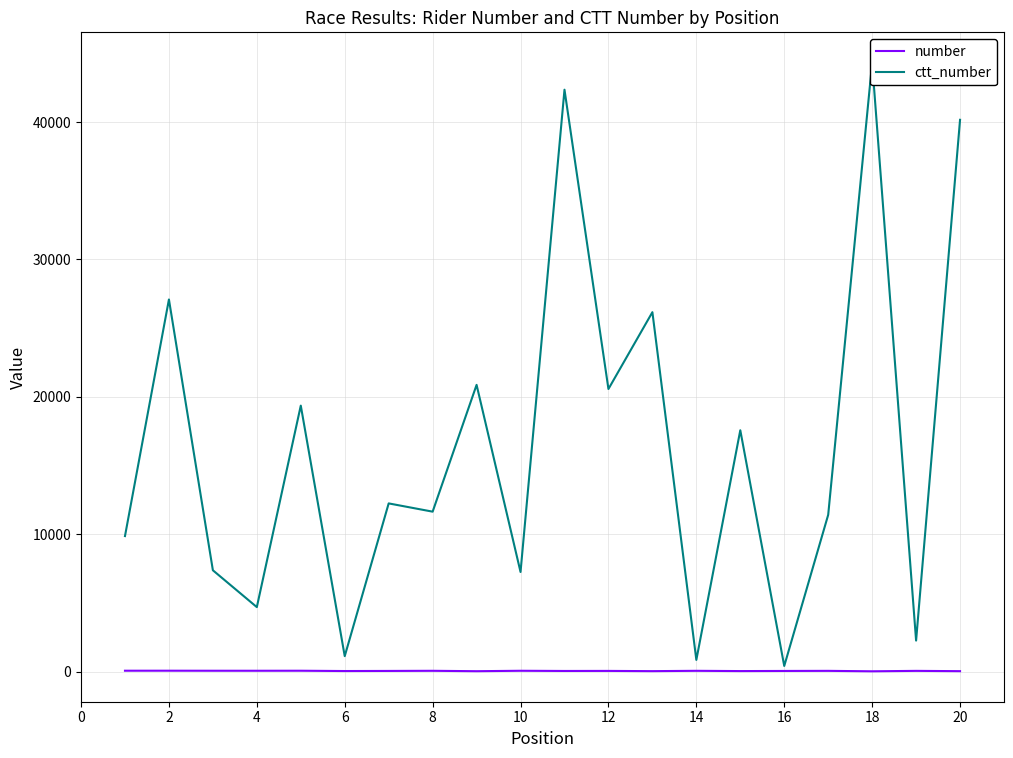

What is the value of the ctt_number point at the 1st from the left?

9875